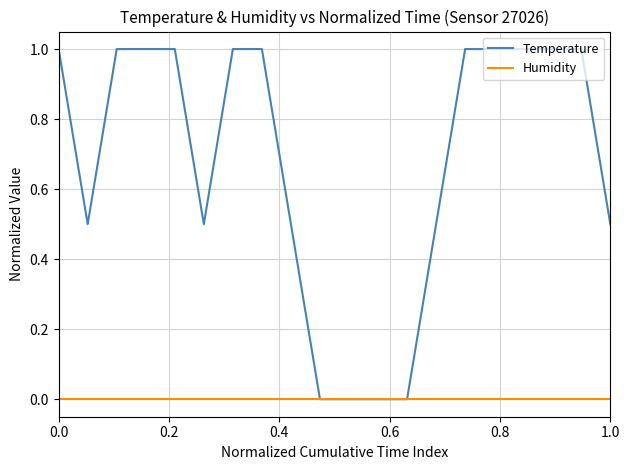

Count the number of data series in this chart.

2